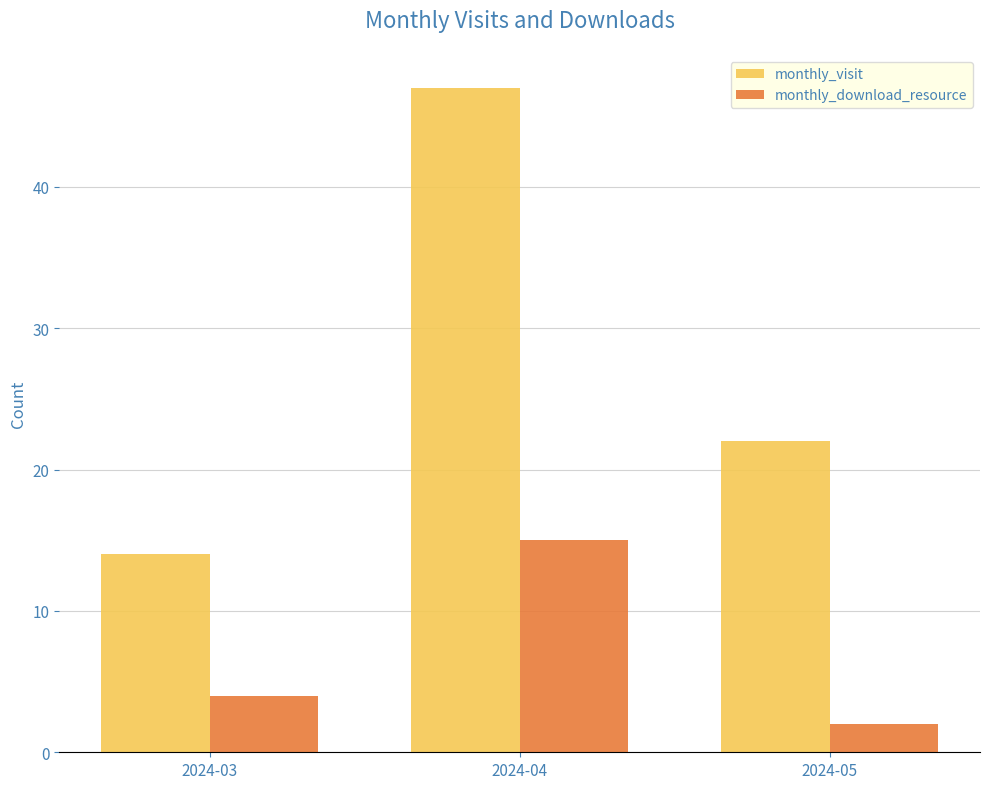

At which label is monthly_visit closest to 30?

2024-05